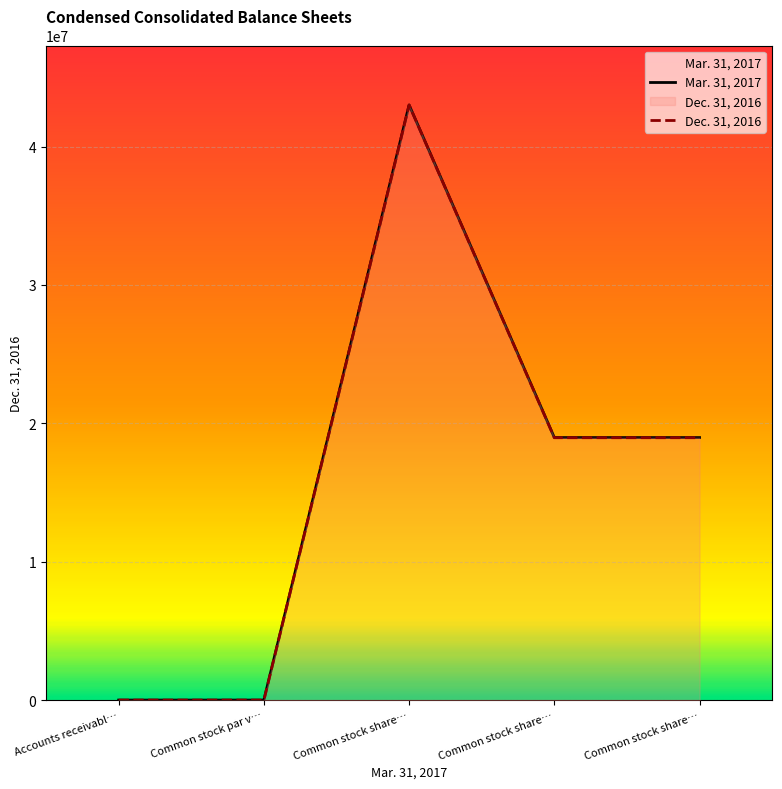

What is the difference between the maximum and minimum values?

43000000